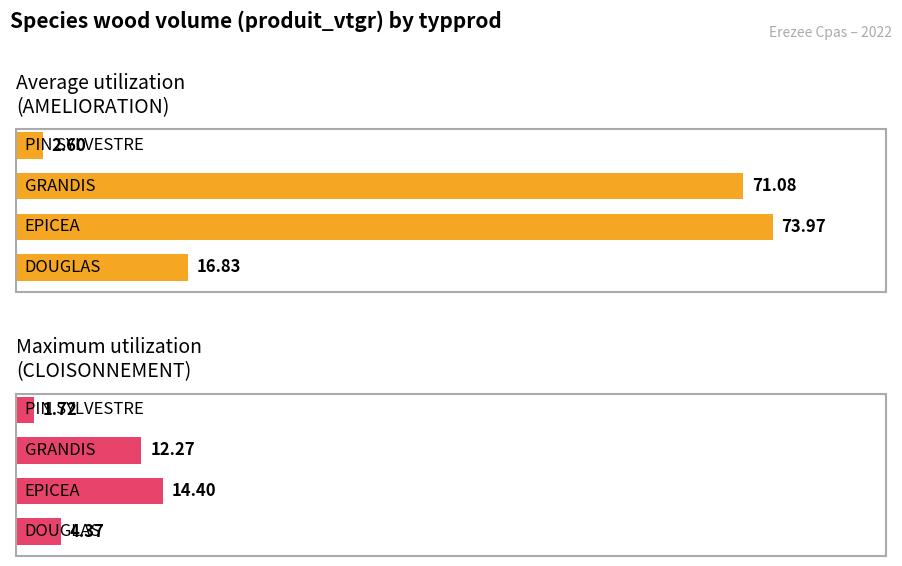

Is it true that Maximum utilization
(CLOISONNEMENT) equals 12.3 at 2?

True